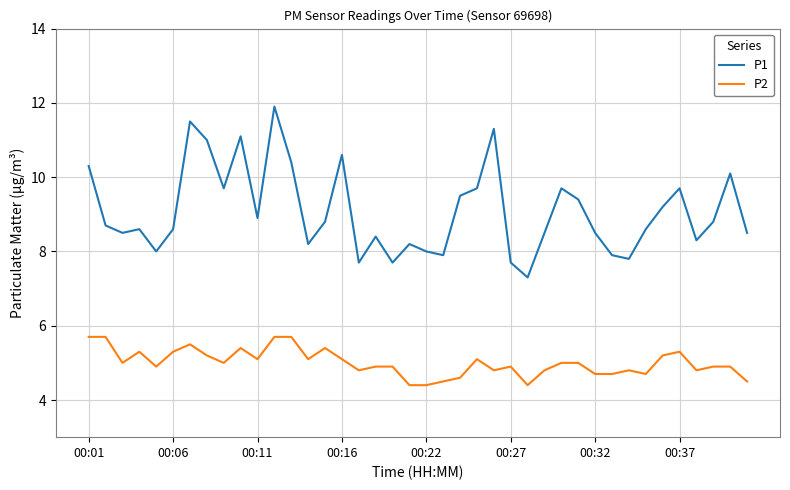

What is the difference between the maximum and minimum values in the P1 series?

4.6